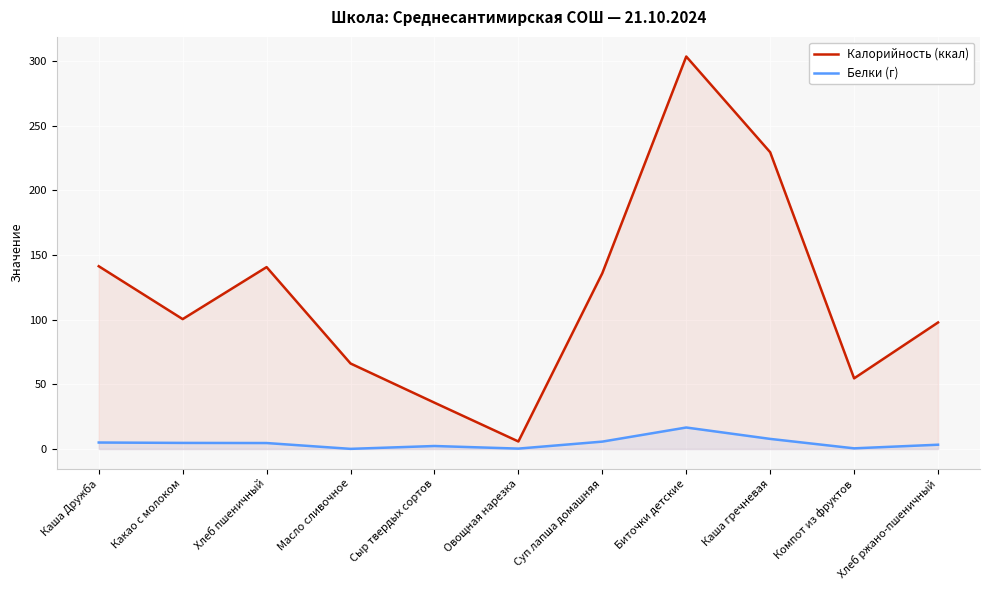

Reading left to right, extract all data points from this chart.

Калорийность (ккал): Каша Дружба=141.3	Какао с молоком=100.4	Хлеб пшеничный=140.6	Масло сливочное=66.1	Сыр твердых сортов=35.8	Овощная нарезка=5.8	Суп лапша домашняя=135.9	Биточки детские=303.4	Каша гречневая=229.4	Компот из фруктов=54.6	Хлеб ржано-пшеничный=97.8
Белки (г): Каша Дружба=5.0	Какао с молоком=4.7	Хлеб пшеничный=4.6	Масло сливочное=0.1	Сыр твердых сортов=2.3	Овощная нарезка=0.3	Суп лапша домашняя=5.7	Биточки детские=16.6	Каша гречневая=7.8	Компот из фруктов=0.5	Хлеб ржано-пшеничный=3.3